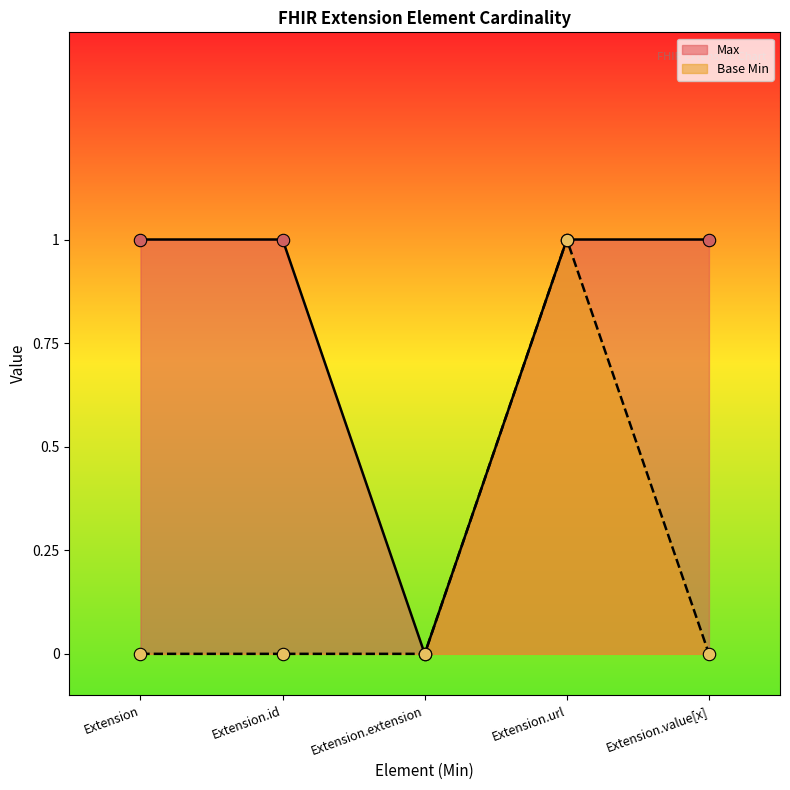

Is the value of Max at Extension.id greater than the value of Base Min at Extension.url?

No